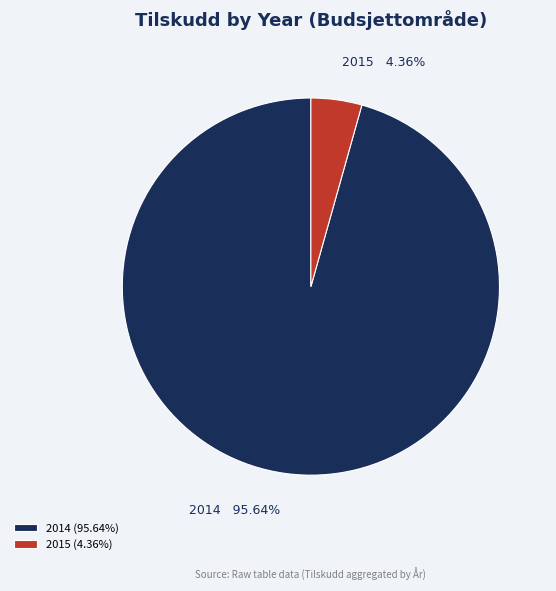

Which has a higher value, 2014 or 2015?

2014